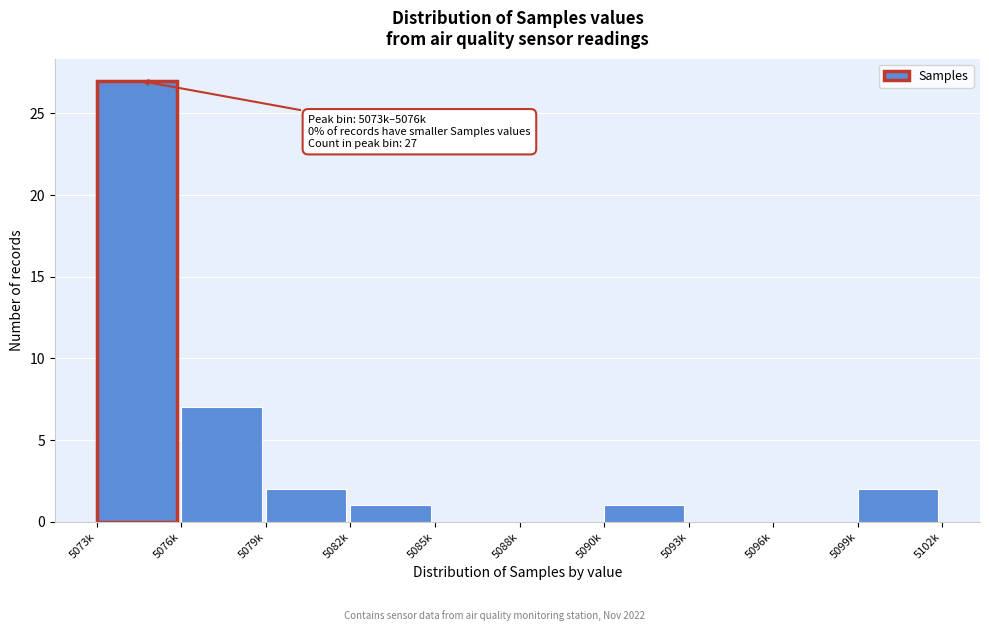

Reading left to right, what are all the values shown in this chart?

5073k=27	5076k=7	5079k=2	5082k=1	5085k=0	5088k=0	5090k=1	5093k=0	5096k=0	5099k=2